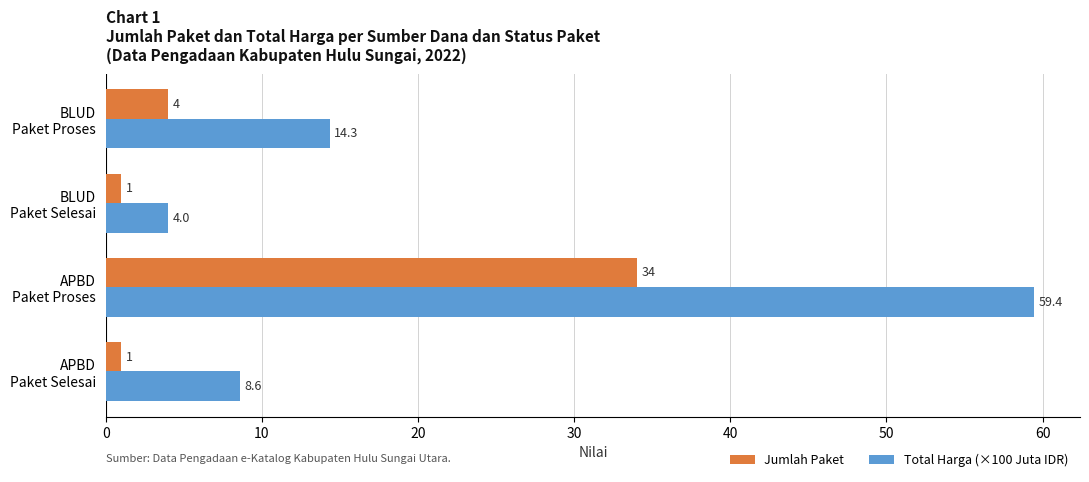

What is the average value of the Jumlah Paket series?

10.0